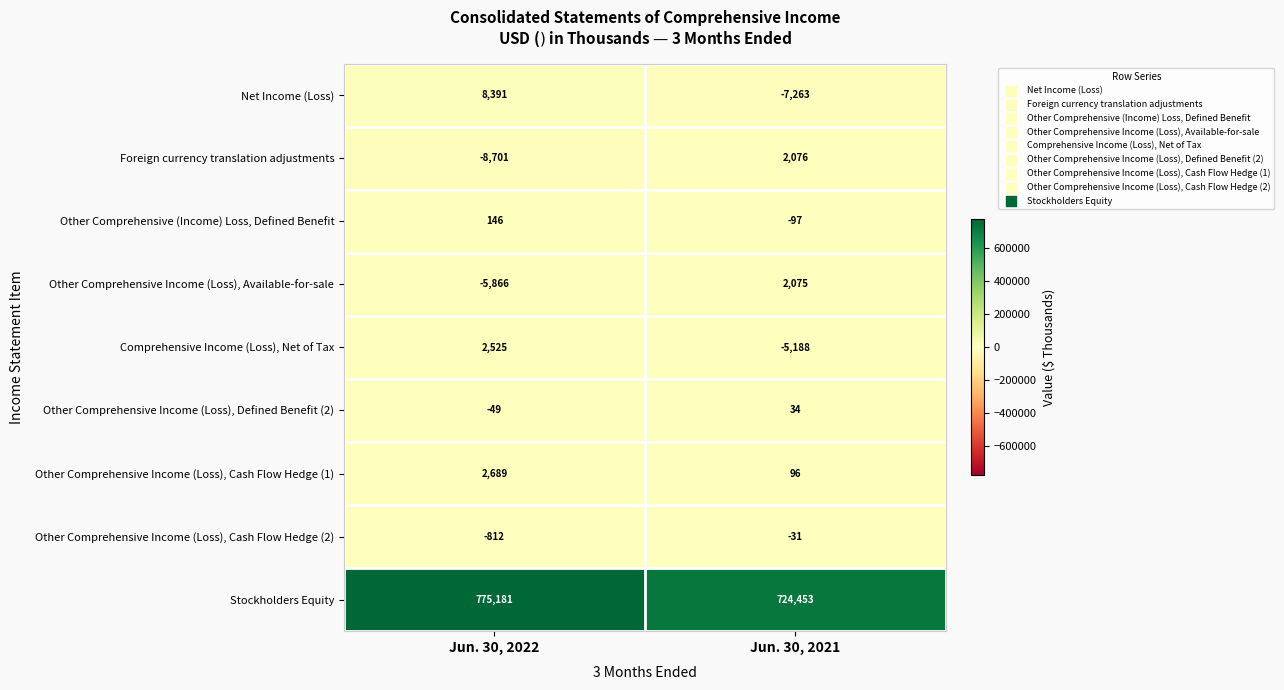

What is the difference between the highest and lowest values at Jun. 30, 2021?

731716